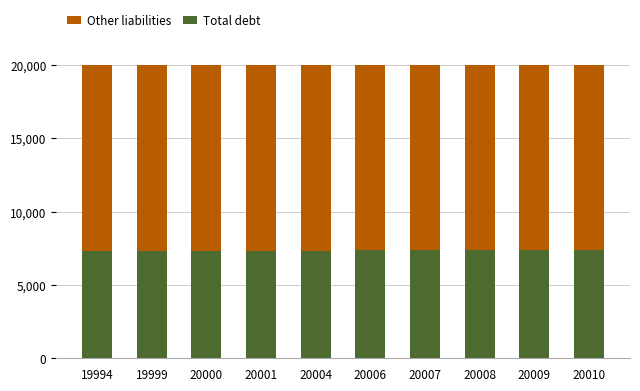

What is the value of the Total debt bar at the 7th from the left?

7353